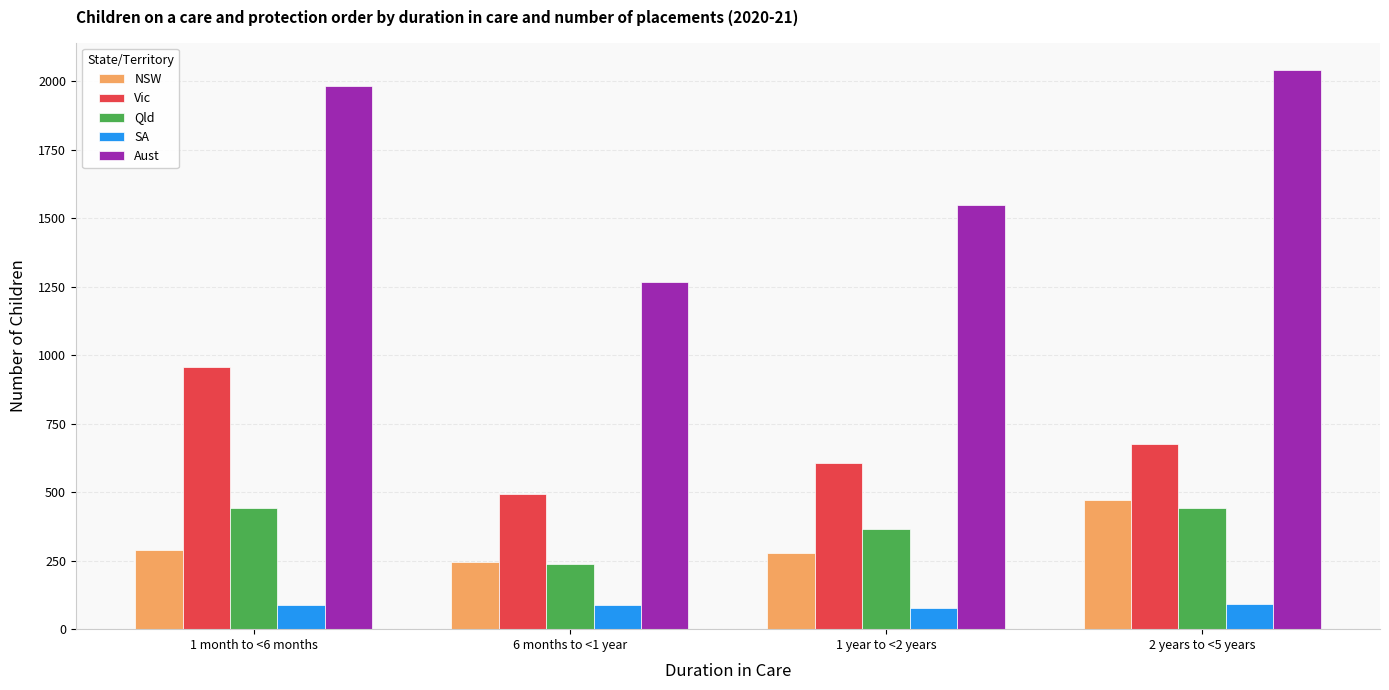

What position from the right is 1 month to <6 months?

4